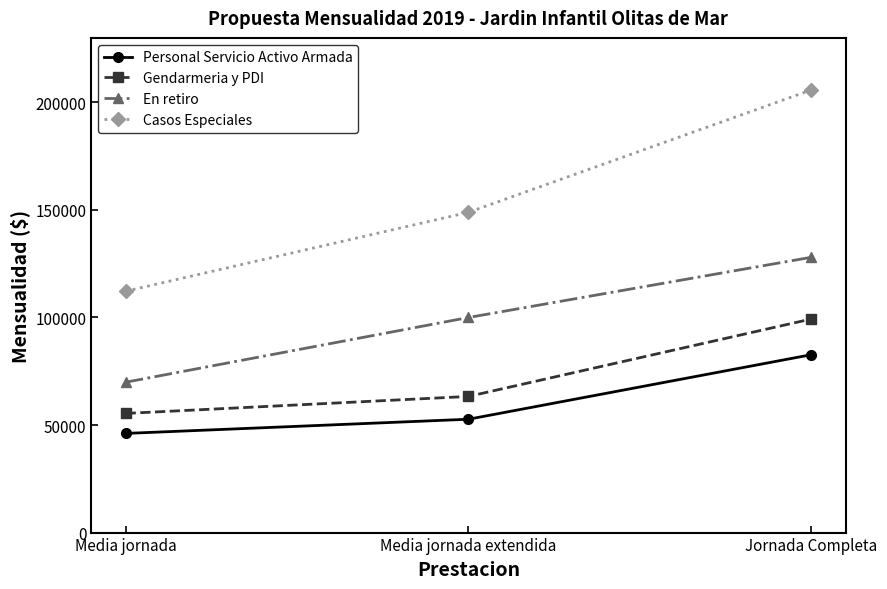

Rank the categories by En retiro value from lowest to highest.

Media jornada, Media jornada extendida, Jornada Completa